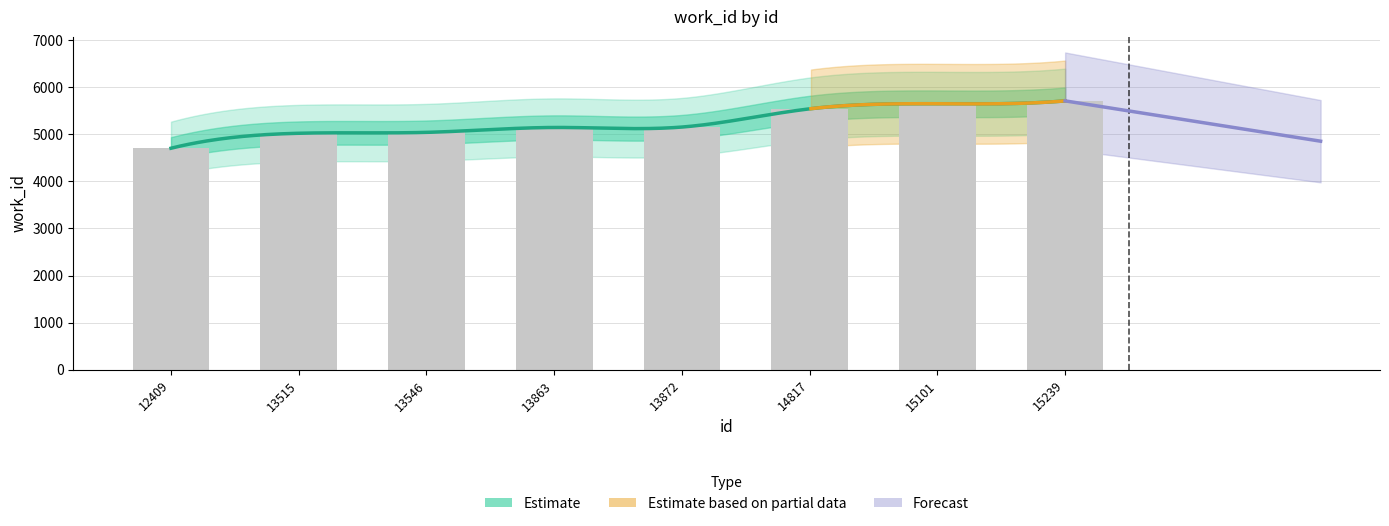

List the labels in order of value, smallest first.

12409, 13515, 13546, 13863, 13872, 14817, 15101, 15239